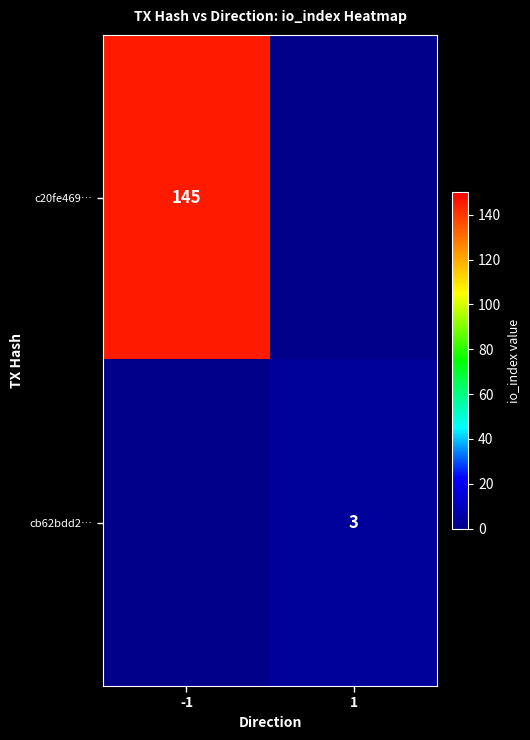

Which has a higher value, 1 or -1?

-1